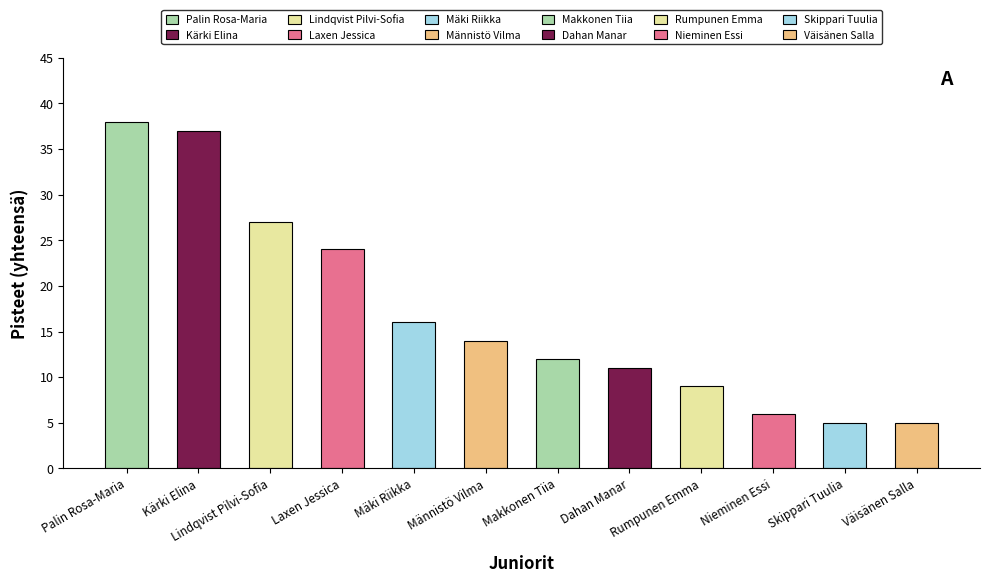

What is the change in value from Männistö Vilma to Skippari Tuulia?

-9